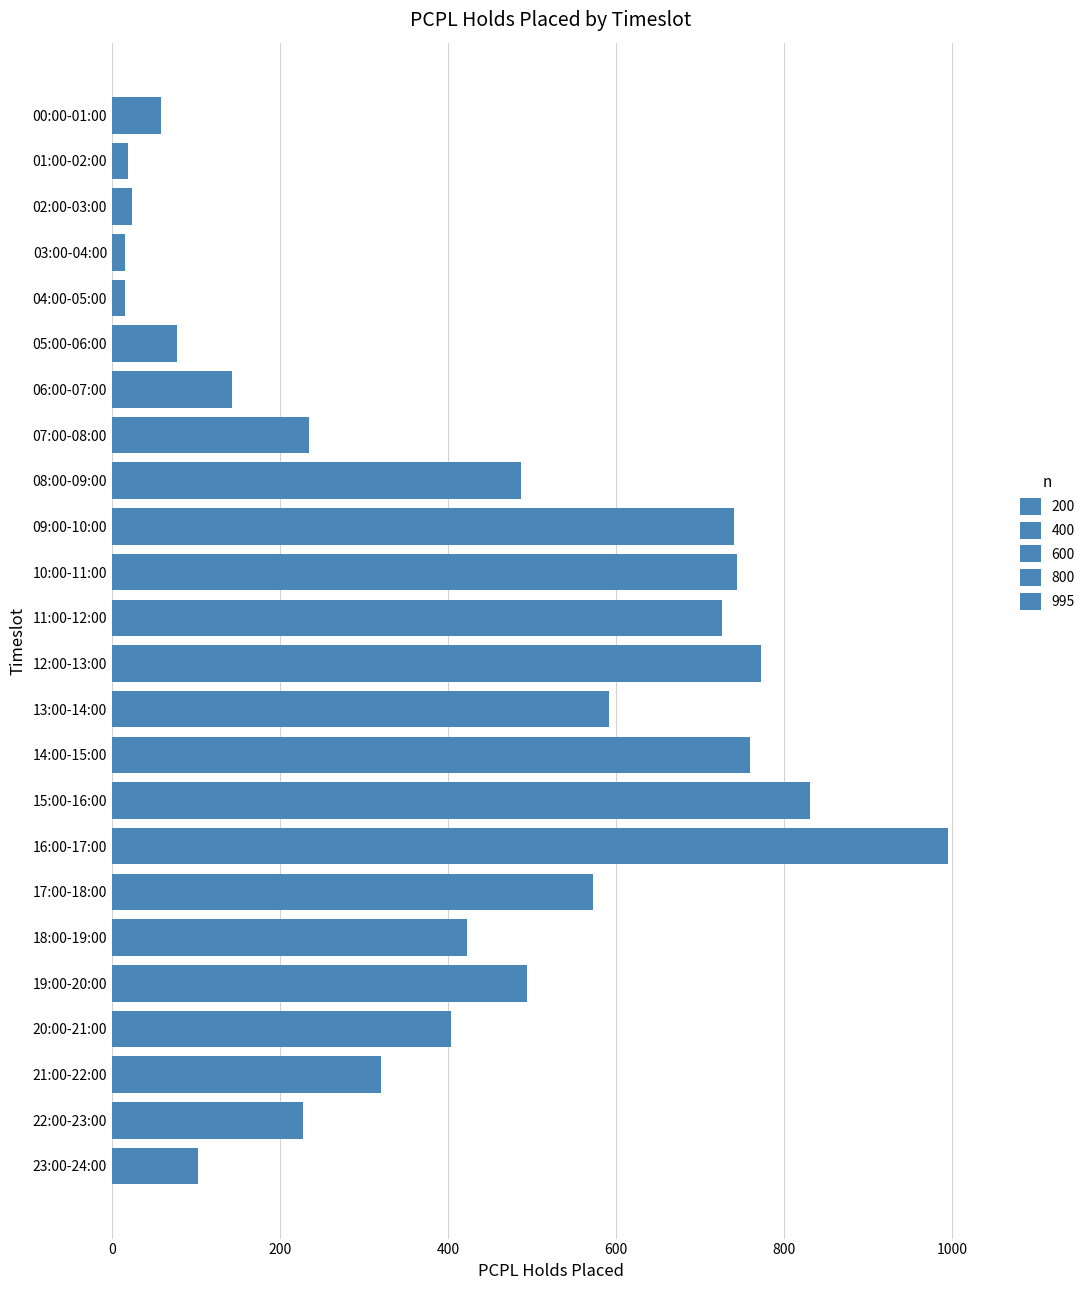

How many series are shown in this chart?

1